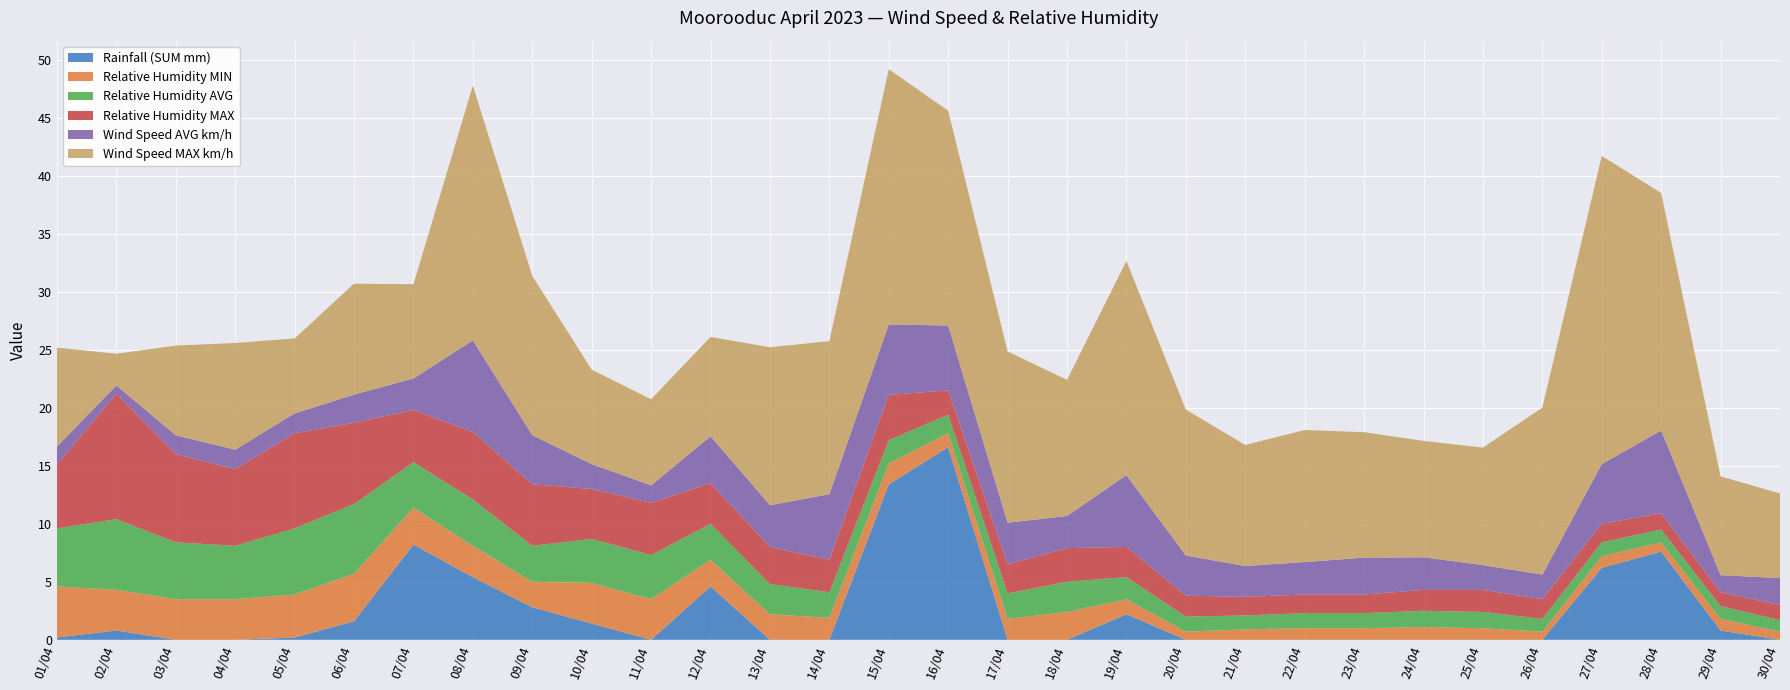

Reading left to right, extract all data points from this chart.

Rainfall (SUM mm): 01/04=0.2	02/04=0.8	03/04=0.0	04/04=0.0	05/04=0.2	06/04=1.6	07/04=8.2	08/04=5.4	09/04=2.8	10/04=1.4	11/04=0.0	12/04=4.6	13/04=0.0	14/04=0.0	15/04=13.4	16/04=16.6	17/04=0.0	18/04=0.0	19/04=2.2	20/04=0.0	21/04=0.0	22/04=0.0	23/04=0.0	24/04=0.0	25/04=0.0	26/04=0.0	27/04=6.2	28/04=7.6	29/04=0.8	30/04=0.0
Relative Humidity MIN: 01/04=4.4	02/04=3.5	03/04=3.5	04/04=3.5	05/04=3.7	06/04=4.1	07/04=3.2	08/04=2.7	09/04=2.2	10/04=3.5	11/04=3.5	12/04=2.3	13/04=2.2	14/04=1.9	15/04=1.8	16/04=1.2	17/04=1.8	18/04=2.4	19/04=1.3	20/04=0.7	21/04=0.9	22/04=1.0	23/04=1.0	24/04=1.1	25/04=1.0	26/04=0.7	27/04=1.0	28/04=0.8	29/04=1.0	30/04=0.7
Relative Humidity AVG: 01/04=5.0	02/04=6.1	03/04=4.9	04/04=4.6	05/04=5.7	06/04=6.0	07/04=3.9	08/04=4.0	09/04=3.1	10/04=3.8	11/04=3.8	12/04=3.1	13/04=2.6	14/04=2.2	15/04=2.0	16/04=1.6	17/04=2.2	18/04=2.6	19/04=1.9	20/04=1.3	21/04=1.2	22/04=1.3	23/04=1.3	24/04=1.4	25/04=1.4	26/04=1.1	27/04=1.2	28/04=1.1	29/04=1.1	30/04=1.0
Relative Humidity MAX: 01/04=5.5	02/04=10.8	03/04=7.6	04/04=6.6	05/04=8.2	06/04=7.0	07/04=4.5	08/04=5.8	09/04=5.3	10/04=4.3	11/04=4.5	12/04=3.5	13/04=3.2	14/04=2.8	15/04=3.9	16/04=2.1	17/04=2.5	18/04=2.9	19/04=2.6	20/04=1.8	21/04=1.6	22/04=1.6	23/04=1.6	24/04=1.8	25/04=1.9	26/04=1.7	27/04=1.6	28/04=1.4	29/04=1.2	30/04=1.3
Wind Speed AVG km/h: 01/04=1.6	02/04=0.7	03/04=1.6	04/04=1.7	05/04=1.7	06/04=2.4	07/04=2.7	08/04=7.9	09/04=4.2	10/04=2.1	11/04=1.5	12/04=4.0	13/04=3.6	14/04=5.6	15/04=6.1	16/04=5.6	17/04=3.6	18/04=2.8	19/04=6.2	20/04=3.5	21/04=2.7	22/04=2.8	23/04=3.2	24/04=2.8	25/04=2.1	26/04=2.1	27/04=5.1	28/04=7.1	29/04=1.5	30/04=2.3
Wind Speed MAX km/h: 01/04=8.5	02/04=2.7	03/04=7.7	04/04=9.2	05/04=6.5	06/04=9.6	07/04=8.1	08/04=22.0	09/04=13.7	10/04=8.1	11/04=7.4	12/04=8.6	13/04=13.6	14/04=13.2	15/04=22.0	16/04=18.5	17/04=14.8	18/04=11.7	19/04=18.5	20/04=12.6	21/04=10.4	22/04=11.4	23/04=10.8	24/04=10.0	25/04=10.1	26/04=14.4	27/04=26.6	28/04=20.5	29/04=8.5	30/04=7.3